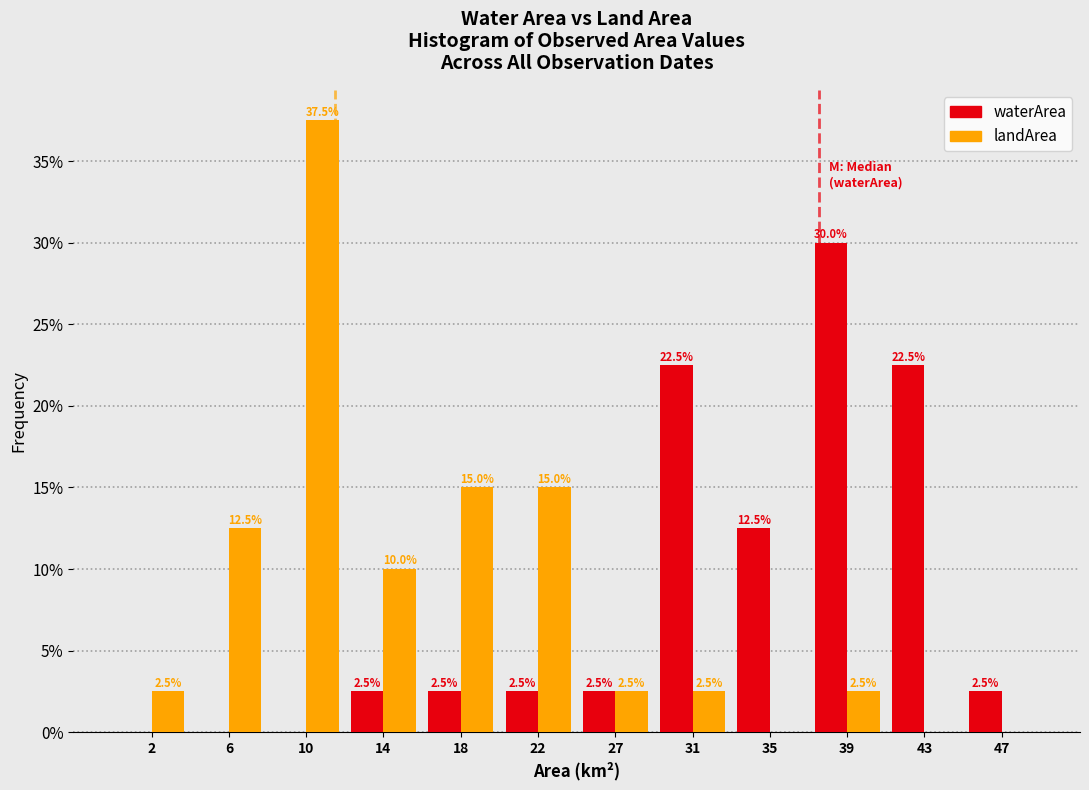

Reading right to left, transcribe all the data shown in this chart.

waterArea: 47=2.5	43=22.5	39=30.0	35=12.5	31=22.5	27=2.5	22=2.5	18=2.5	14=2.5	10=0.0	6=0.0	2=0.0
landArea: 47=0.0	43=0.0	39=2.5	35=0.0	31=2.5	27=2.5	22=15.0	18=15.0	14=10.0	10=37.5	6=12.5	2=2.5